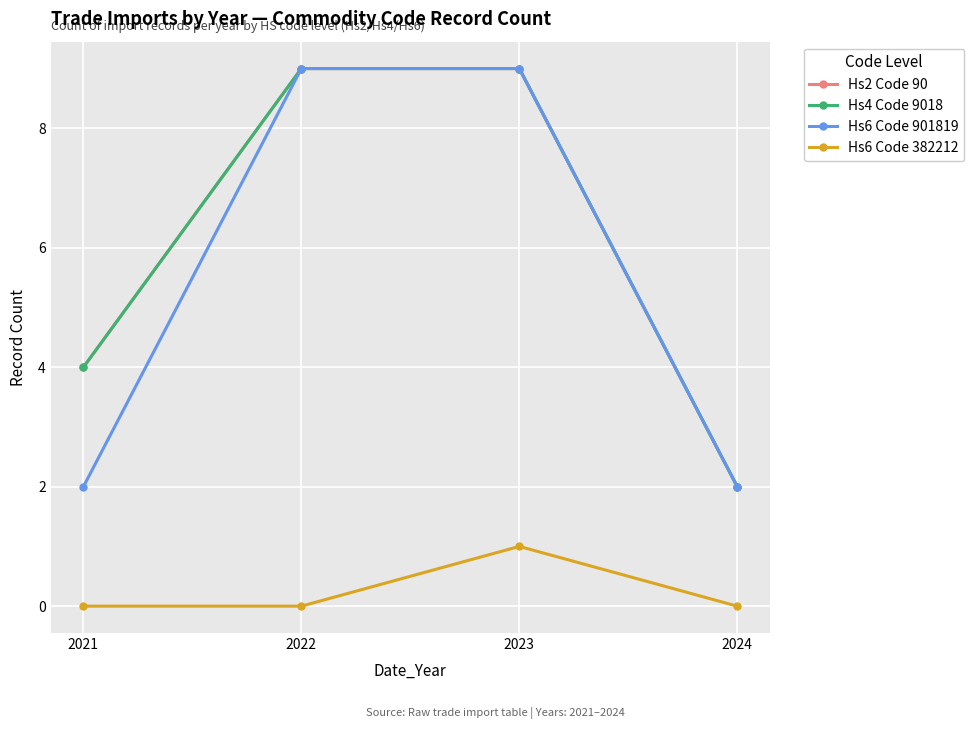

Does the chart have visible grid lines?

Yes